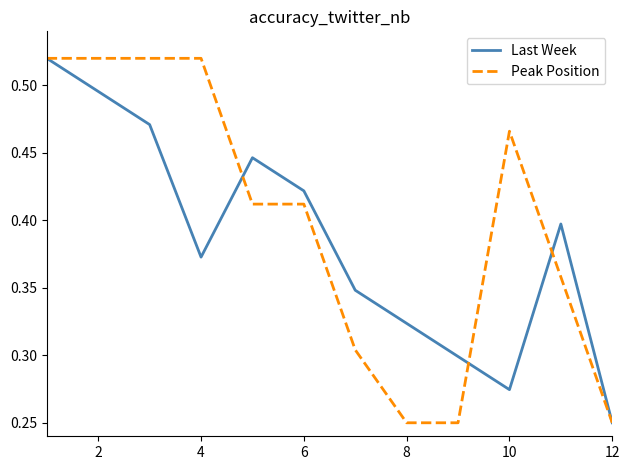

How many Peak Position values are between 0 and 1?

12